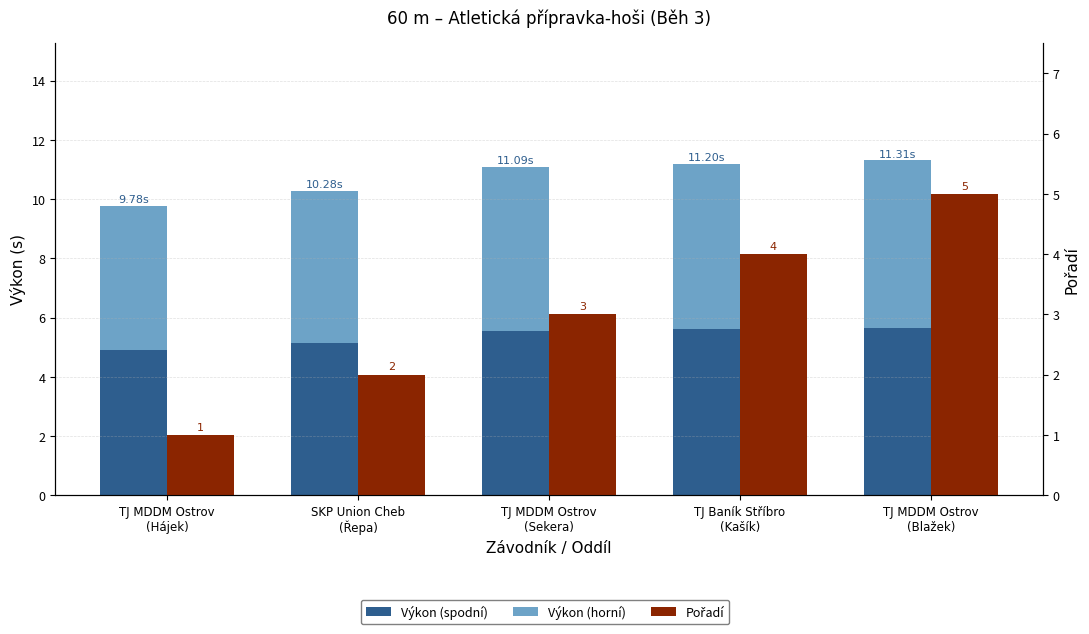

What is the label of the 4th bar from the left?

TJ Baník Stříbro
(Kašík)